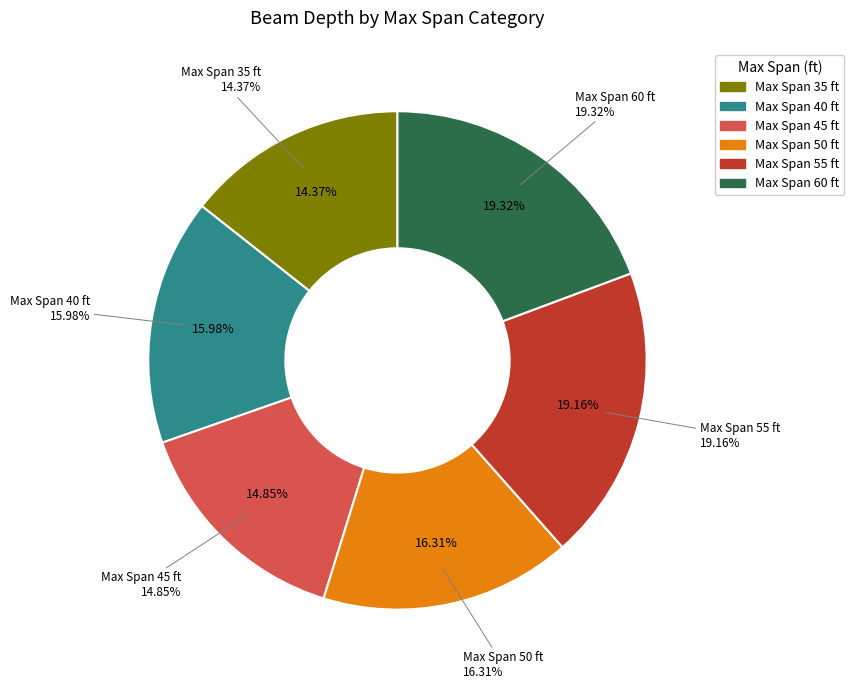

Which category has the biggest portion of the pie?

60